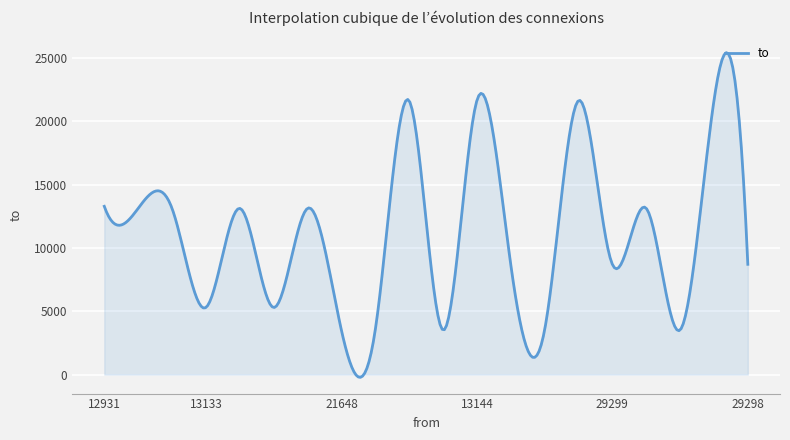

What is the greatest value displayed?

25438.7